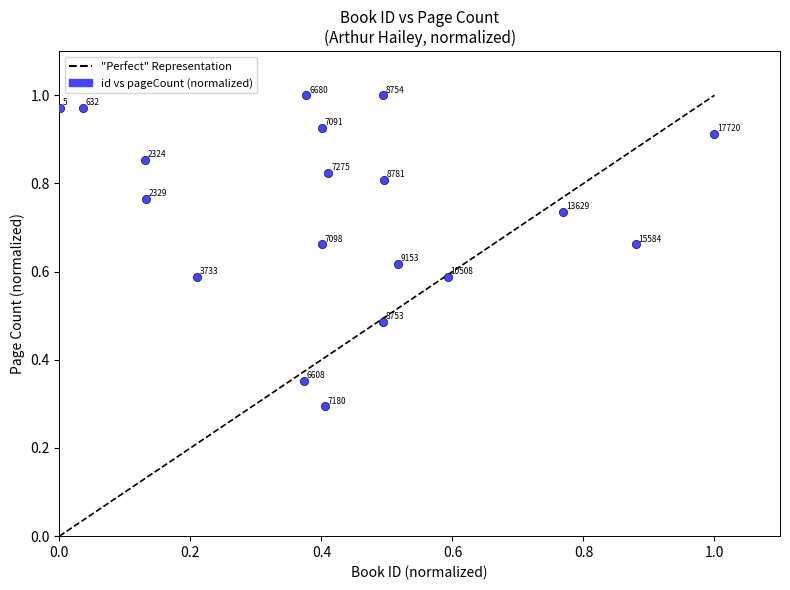

What Y value in the scatter plot is closest to 0?

0.3